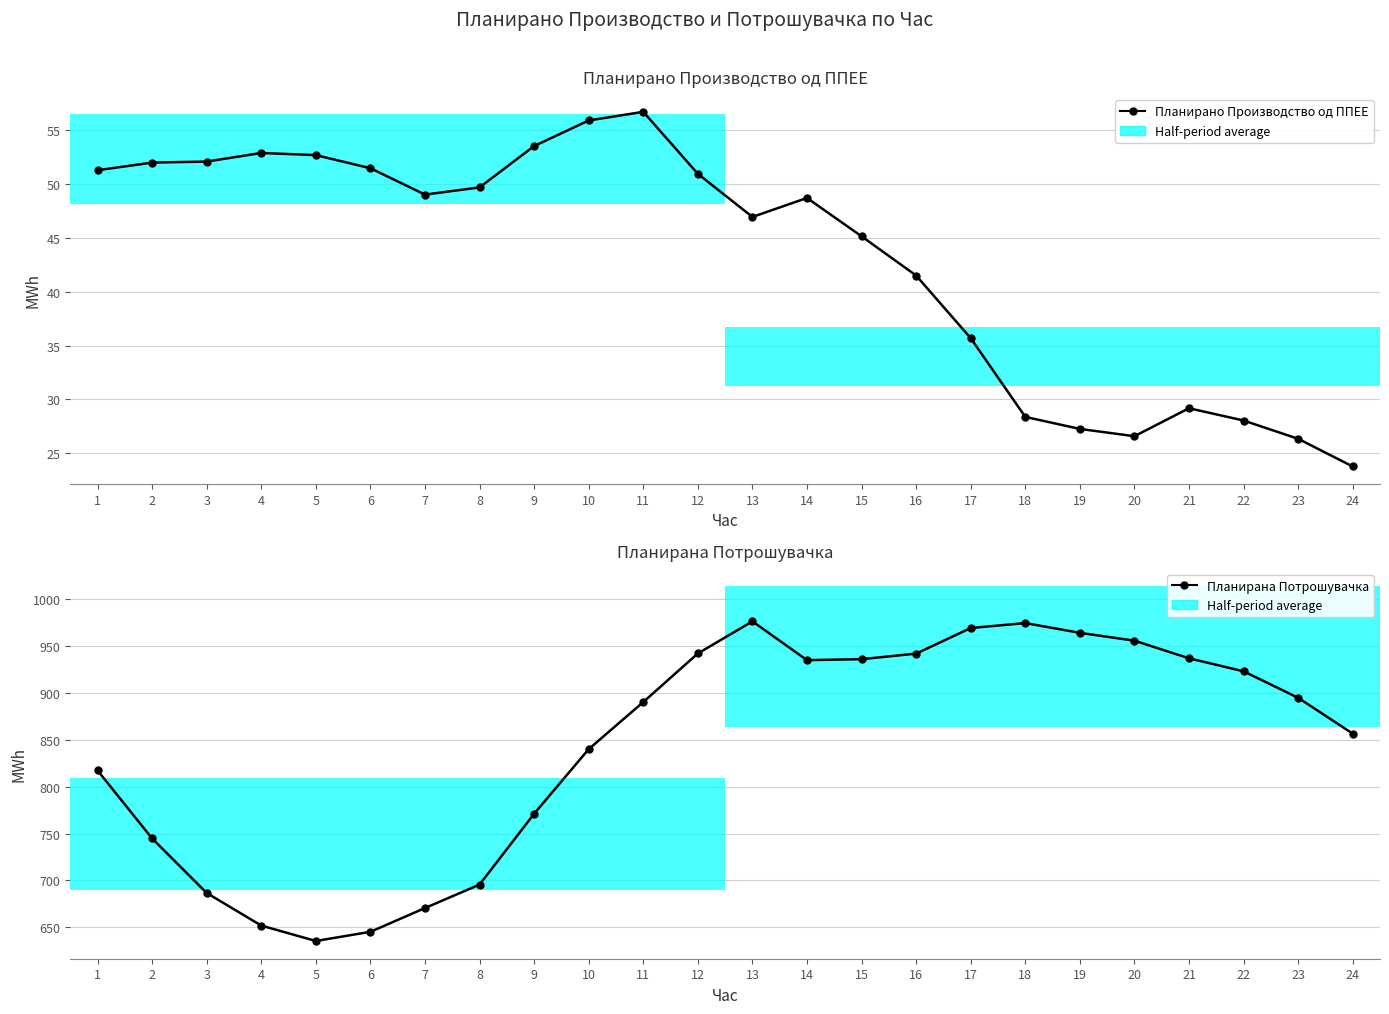

List the series in order of their overall mean, highest first.

Планирана Потрошувачка, Планирано Производство од ППЕЕ